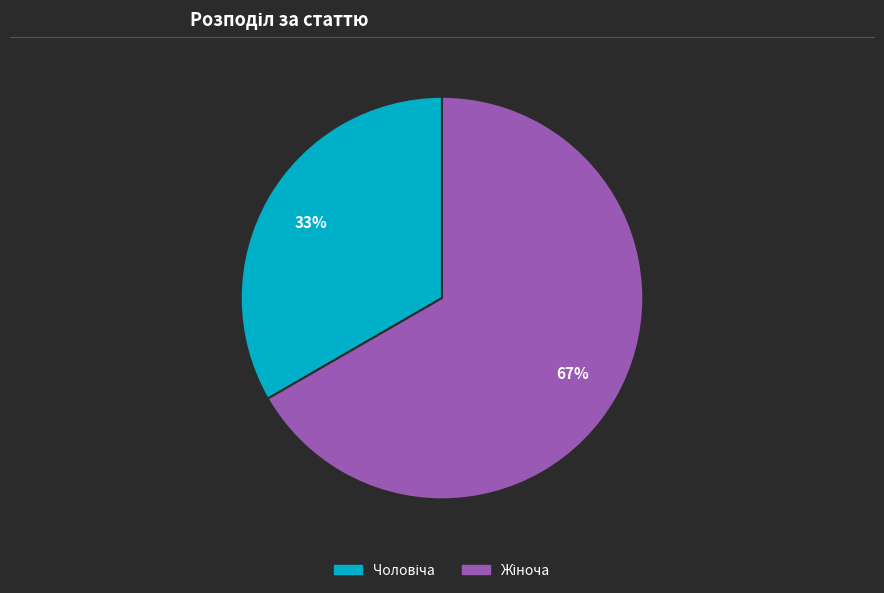

Is there any slice that represents more than half of the pie?

Yes